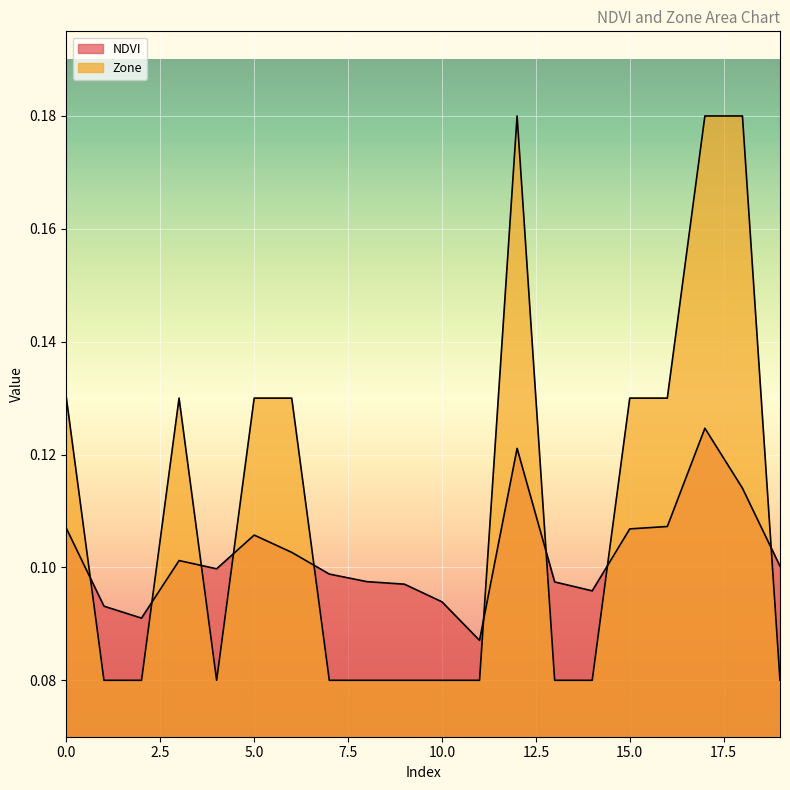

Which series has the largest range (max minus min)?

Zone